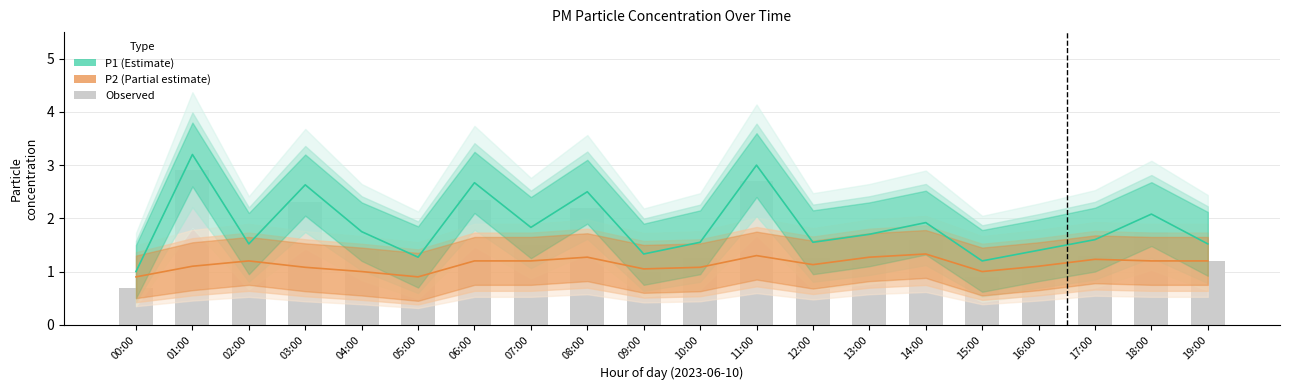

Rank the categories by value from lowest to highest.

00:00, 15:00, 05:00, 09:00, 16:00, 02:00, 19:00, 10:00, 12:00, 17:00, 04:00, 13:00, 07:00, 14:00, 18:00, 08:00, 03:00, 06:00, 11:00, 01:00